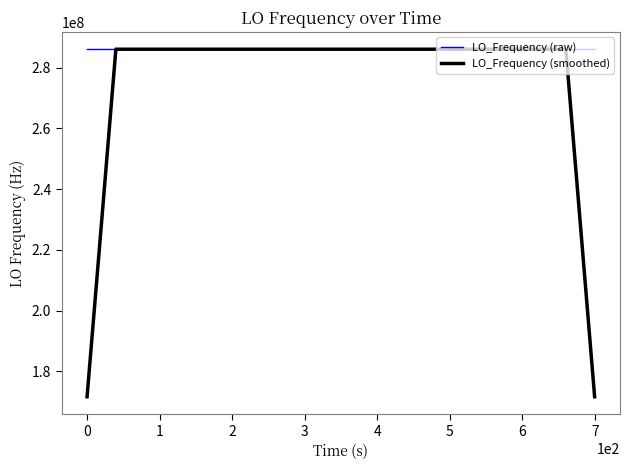

What are all the series names shown in the legend?

LO_Frequency (raw), LO_Frequency (smoothed)